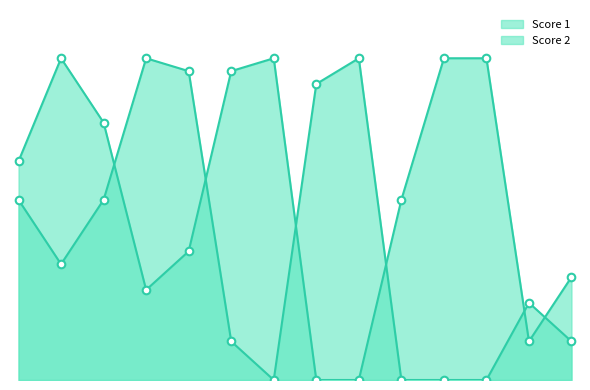

Which series has the largest Y range (max minus min)?

Score 1